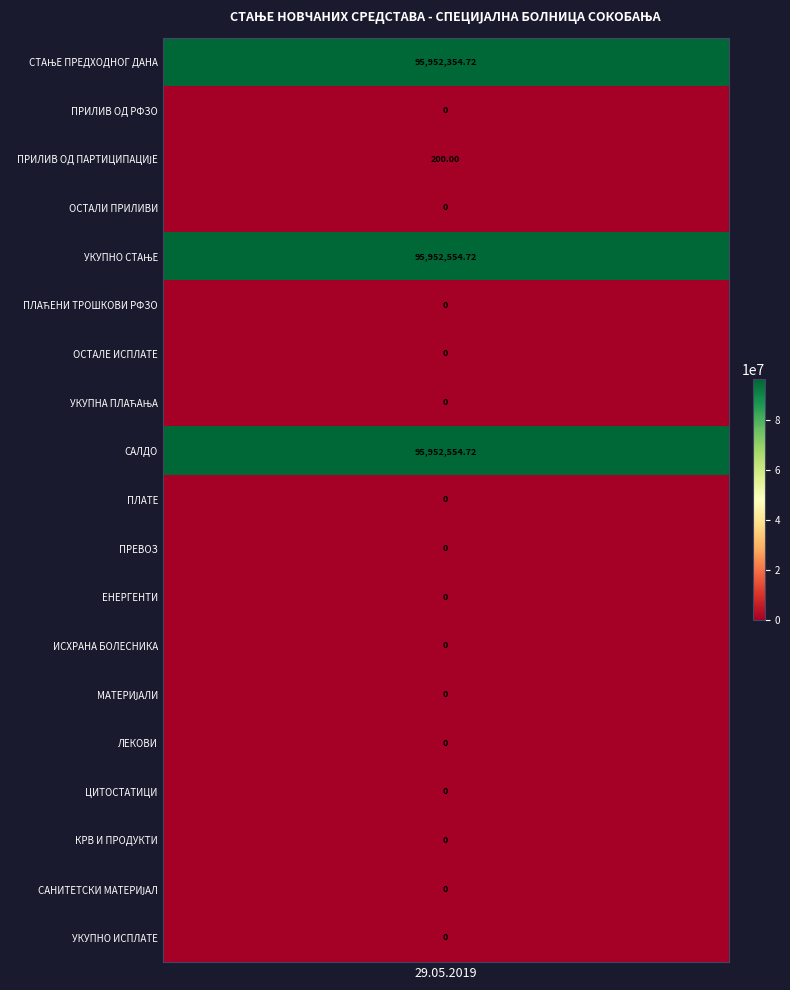

The ОСТАЛЕ ИСПЛАТЕ series shows 0.0 at САНИТЕТСКИ МАТЕРИЈАЛ. True or false?

True